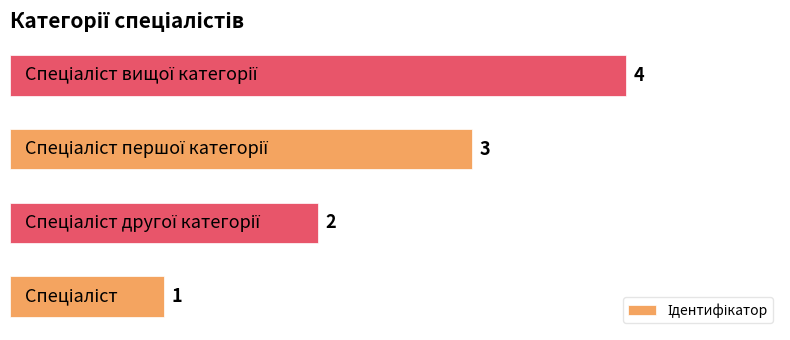

How many data points are less than 3?

2